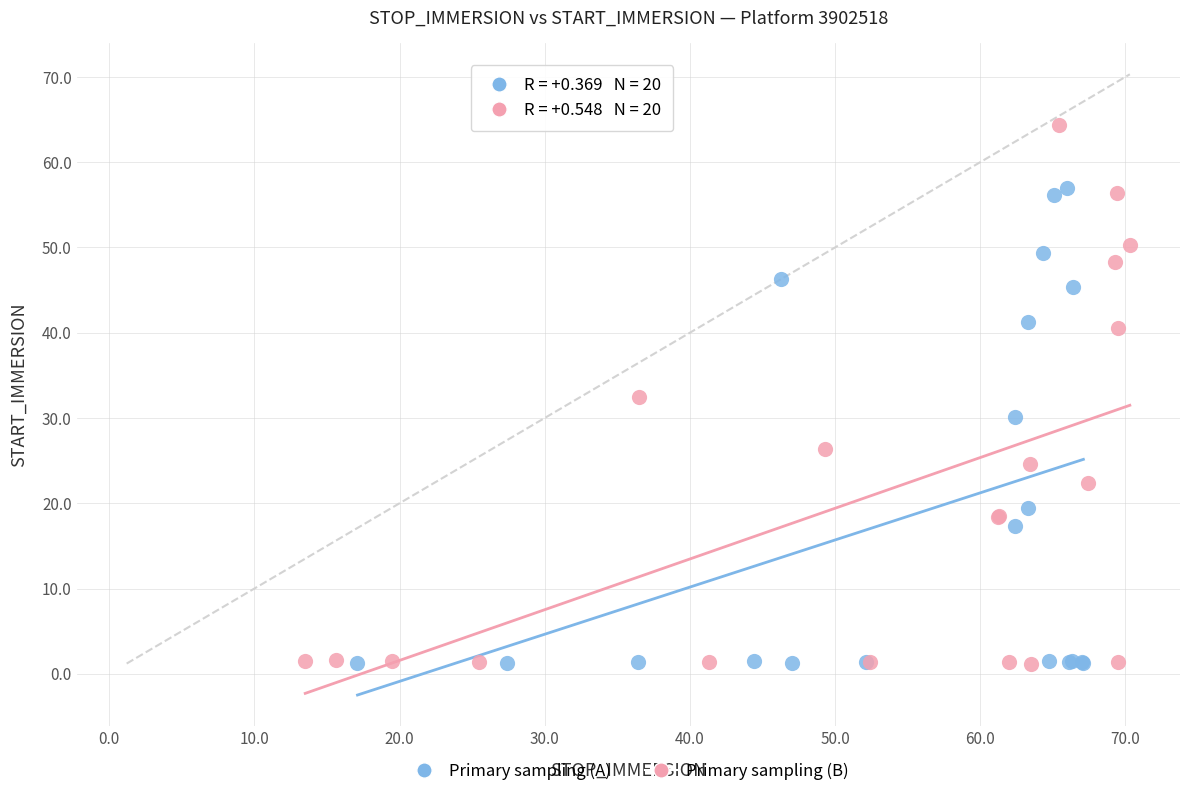

Which series contains the highest Y value?

Primary sampling (B)